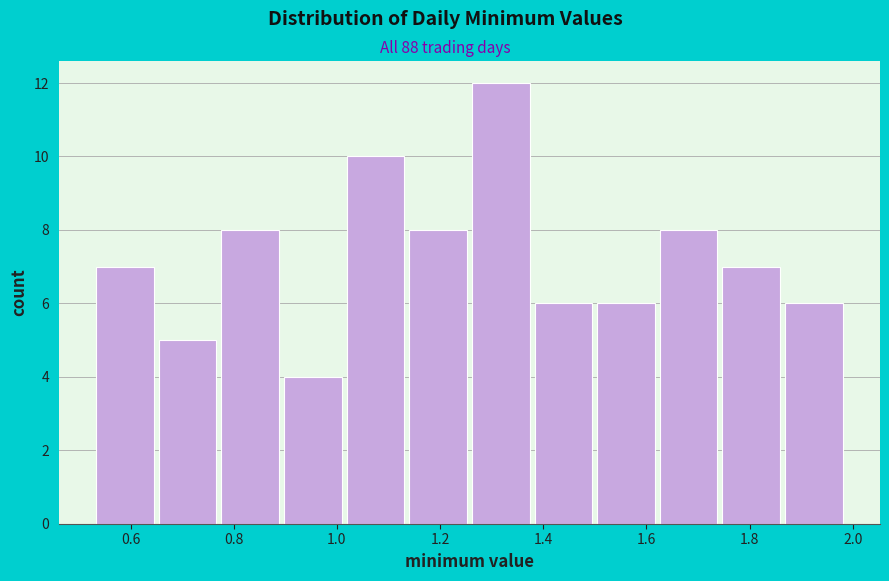

How tall is the bar that spans 1.50 to 1.62 on the x-axis? Neither the bar edges nor the heights are printed on the chart, so give them approximately, as read against the axes.

6